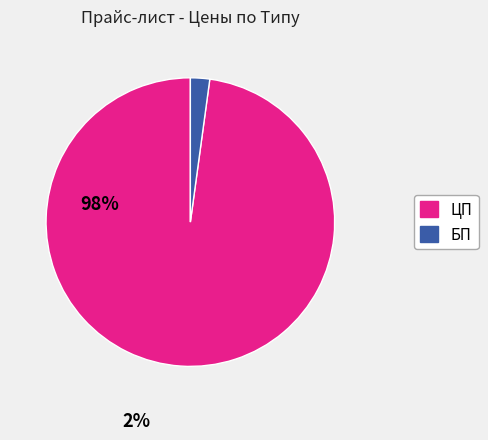

Which slice is the largest?

ЦП